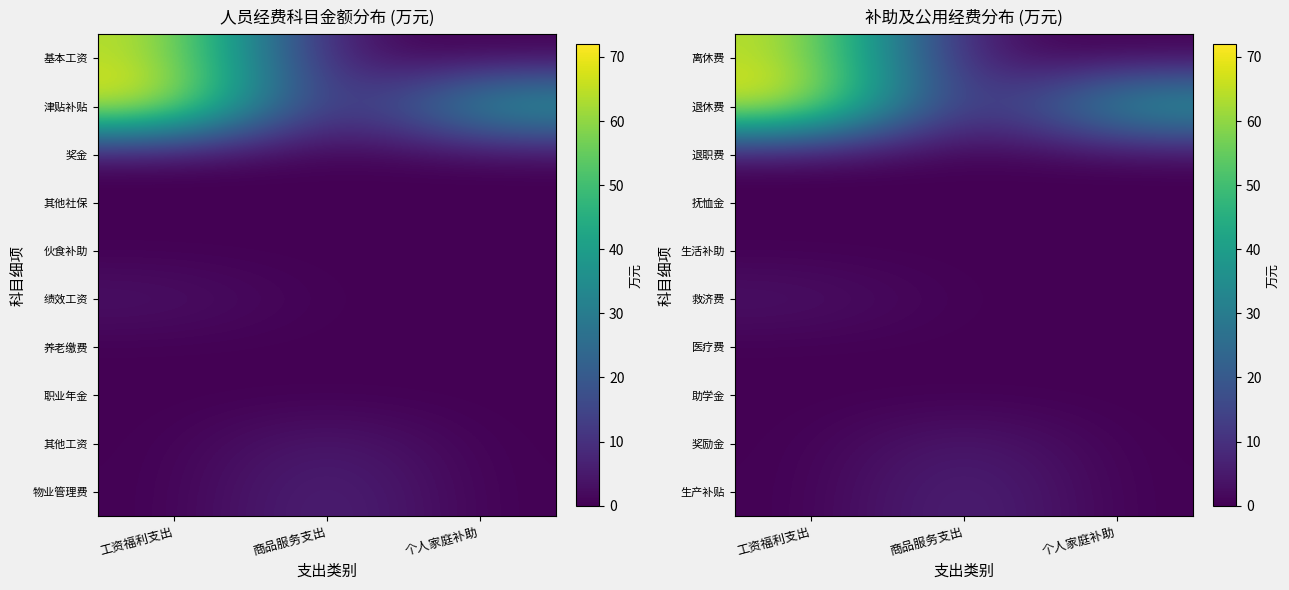

The 奖励金 series shows 3.7 at 工资福利支出. True or false?

False